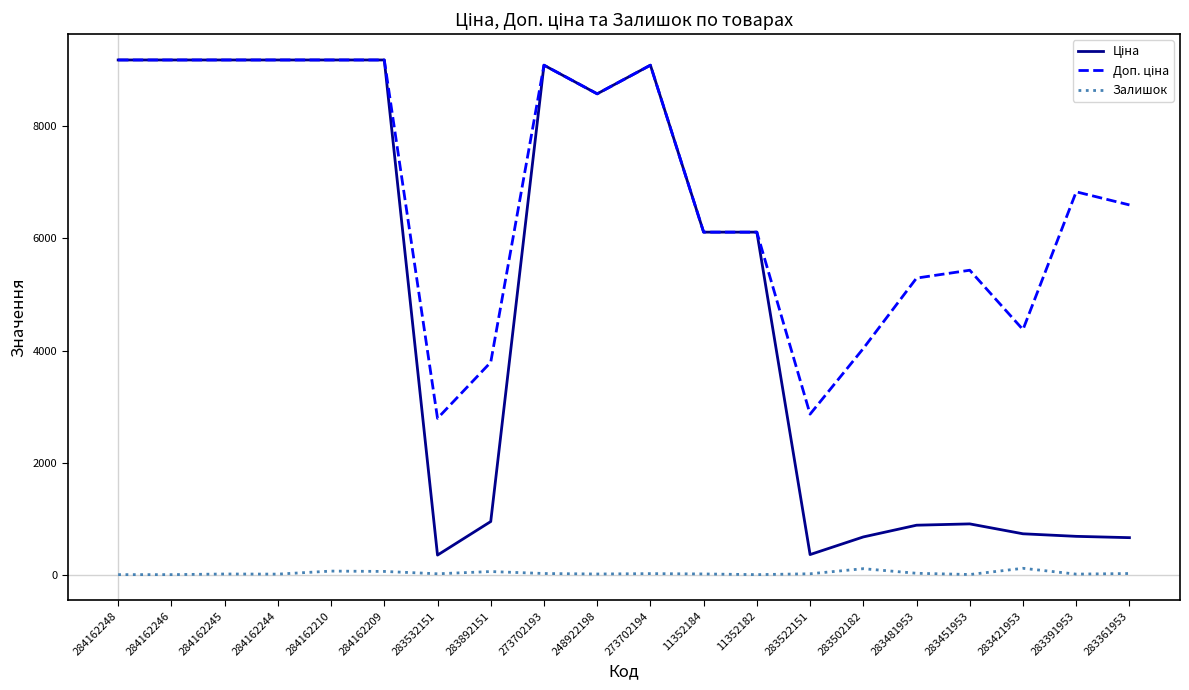

What is the maximum value shown in the chart?

9185.1